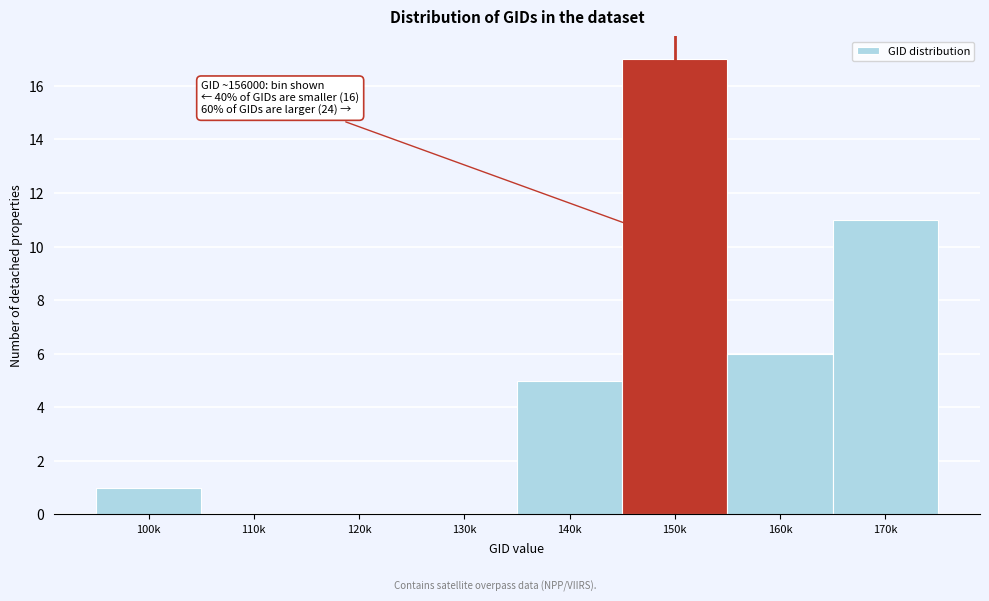

Reading left to right, transcribe all the data shown in this chart.

100k=1	110k=0	120k=0	130k=0	140k=5	150k=17	160k=6	170k=11